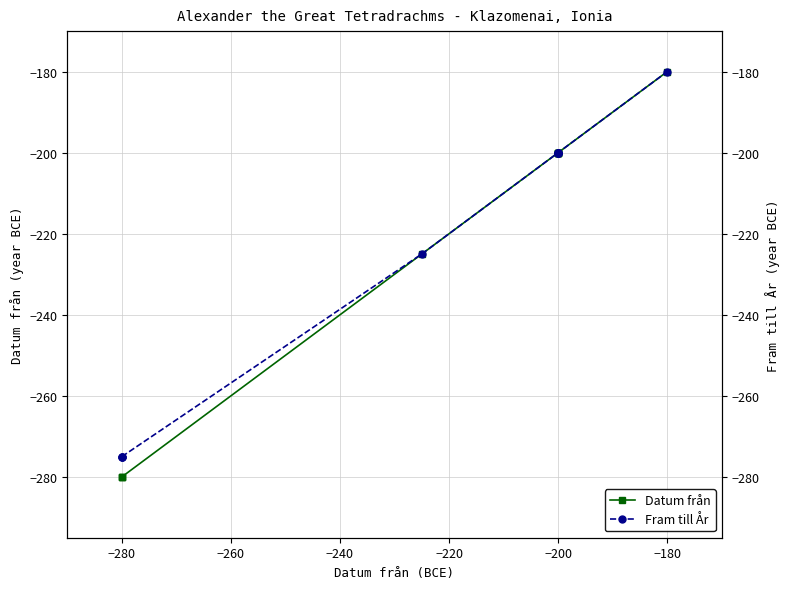

What is the label of the 7th point from the left?

−200